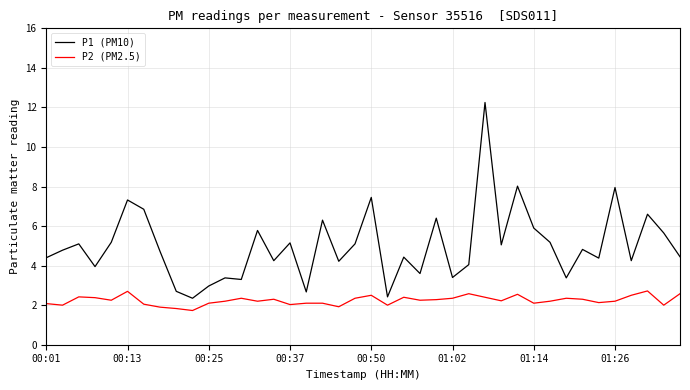

List the series in order of their overall mean, highest first.

P1 (PM10), P2 (PM2.5)